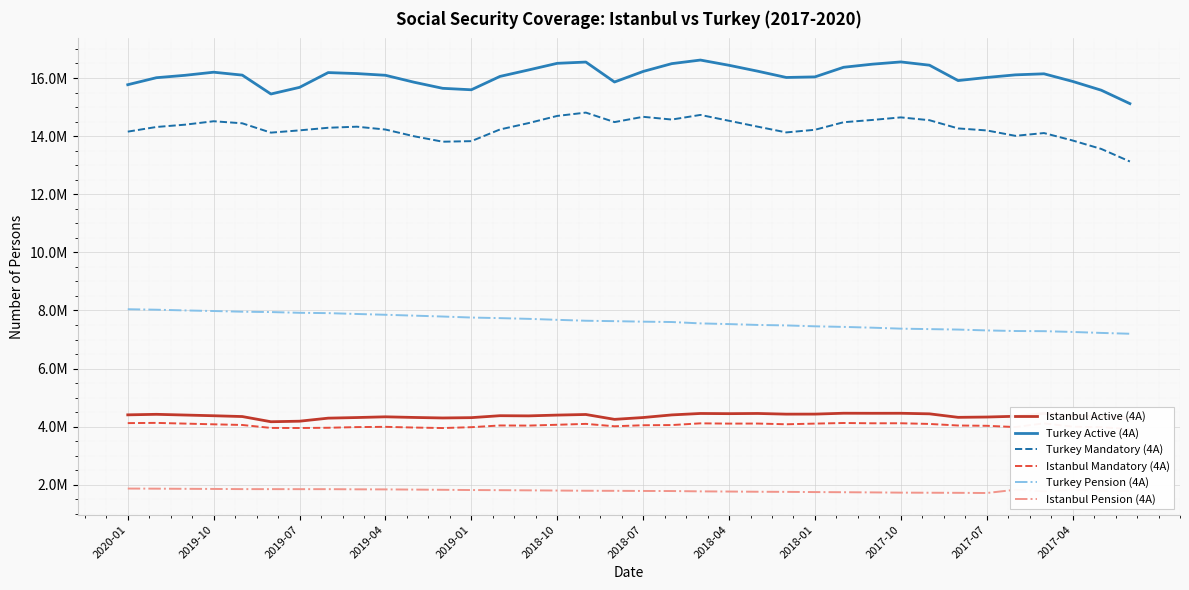

Rank the series at 28 from lowest to highest value.

Istanbul Pension (4A), Istanbul Mandatory (4A), Istanbul Active (4A), Turkey Pension (4A), Turkey Mandatory (4A), Turkey Active (4A)